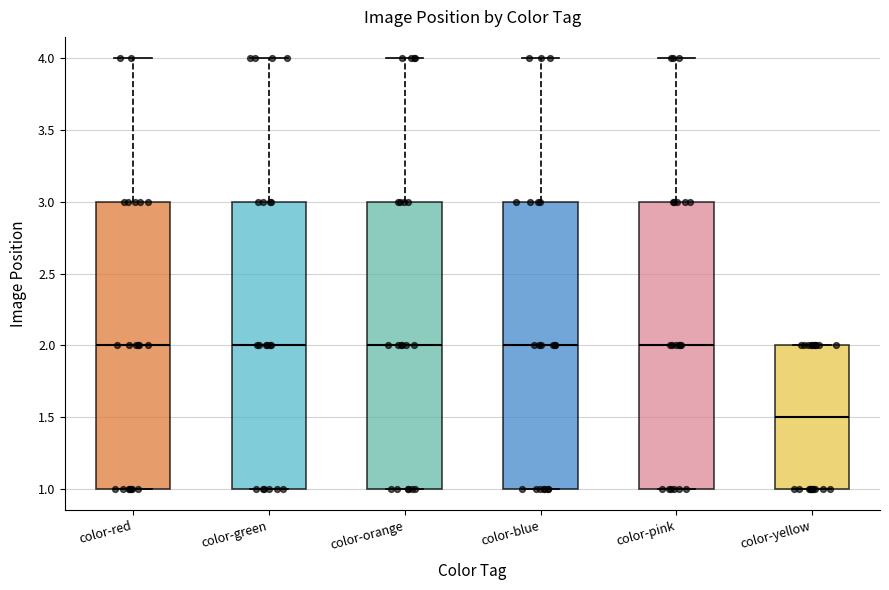

Reading left to right, transcribe this box plot: for each box, give where its median line is, the range the box spans, and where its two whiskers end, as read against the y-axis. The values are not printed on the chart, so give them approximately, as read against the axis.

color-red: median 2.0, box 1.0 to 3.0, whiskers 1.0 to 4.0
color-green: median 2.0, box 1.0 to 3.0, whiskers 1.0 to 4.0
color-orange: median 2.0, box 1.0 to 3.0, whiskers 1.0 to 4.0
color-blue: median 2.0, box 1.0 to 3.0, whiskers 1.0 to 4.0
color-pink: median 2.0, box 1.0 to 3.0, whiskers 1.0 to 4.0
color-yellow: median 1.5, box 1.0 to 2.0, whiskers 1.0 to 2.0